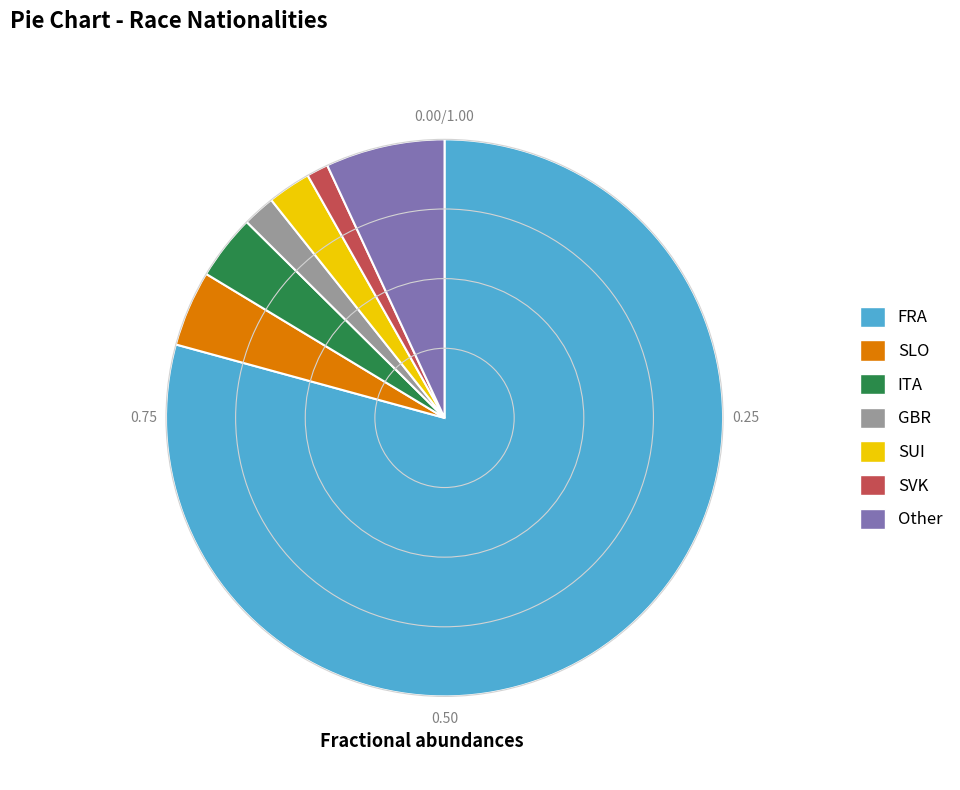

What is the majority slice?

FRA